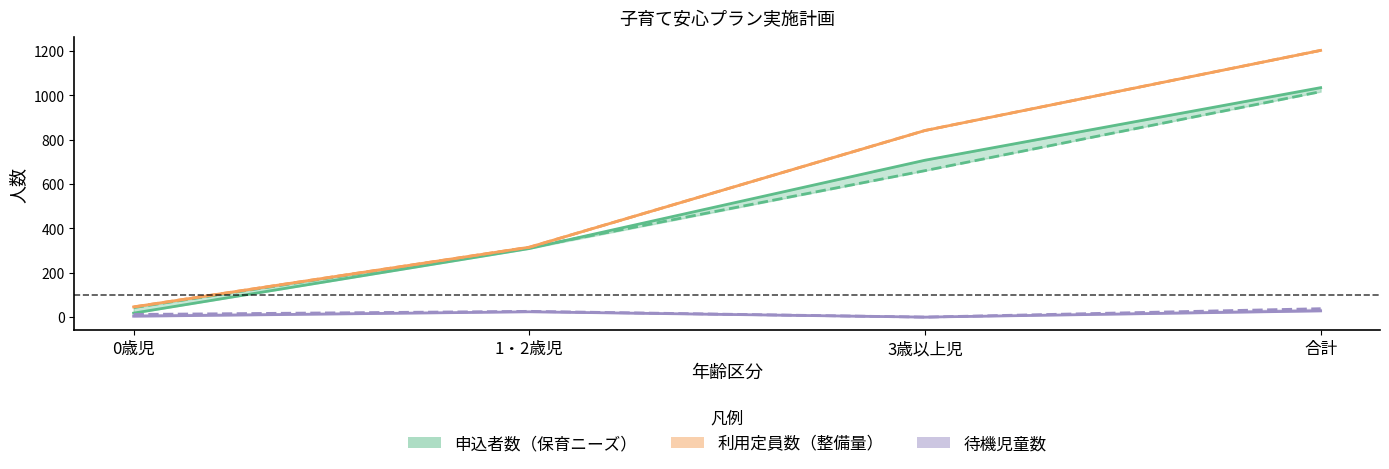

Reading left to right, extract all data points from this chart.

申込者数_実績: 0歳児=18	1・2歳児=309	3歳以上児=707	合計=1034
申込者数_見込計画数: 0歳児=43	1・2歳児=313	3歳以上児=660	合計=1016
利用定員数_実績: 0歳児=46	1・2歳児=315	3歳以上児=841	合計=1202
利用定員数_見込計画数: 0歳児=46	1・2歳児=315	3歳以上児=841	合計=1202
待機児童数_実績: 0歳児=4	1・2歳児=24	3歳以上児=0	合計=28
待機児童数_見込計画数: 0歳児=12	1・2歳児=26	3歳以上児=0	合計=38